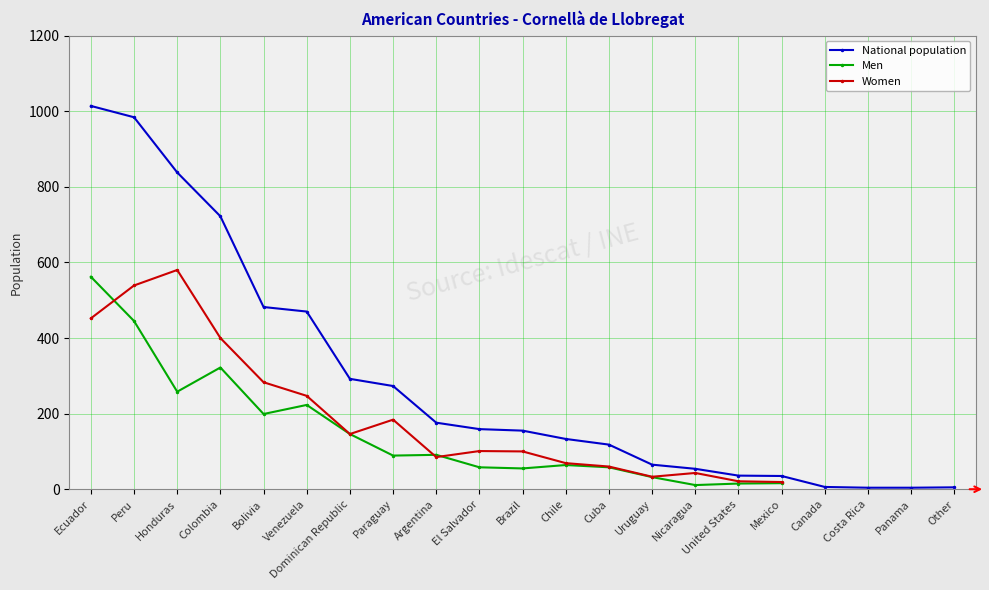

What is the sum of the Women values at Paraguay and Argentina?

269.0